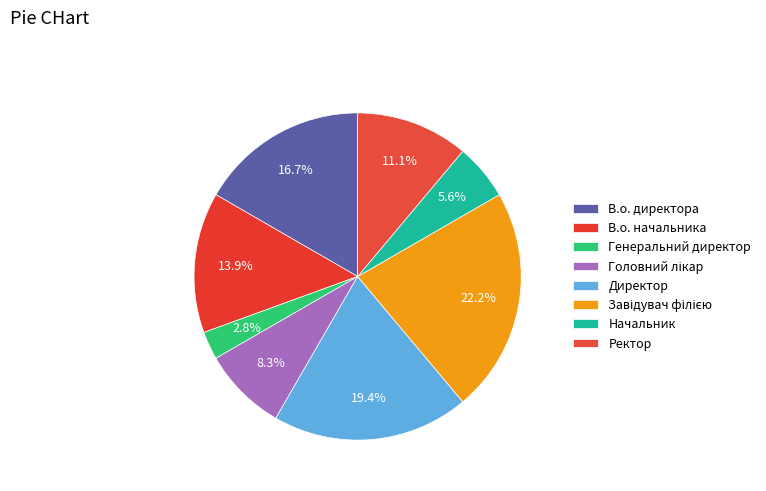

Is it true that Завідувач філією is 12% of the pie?

False